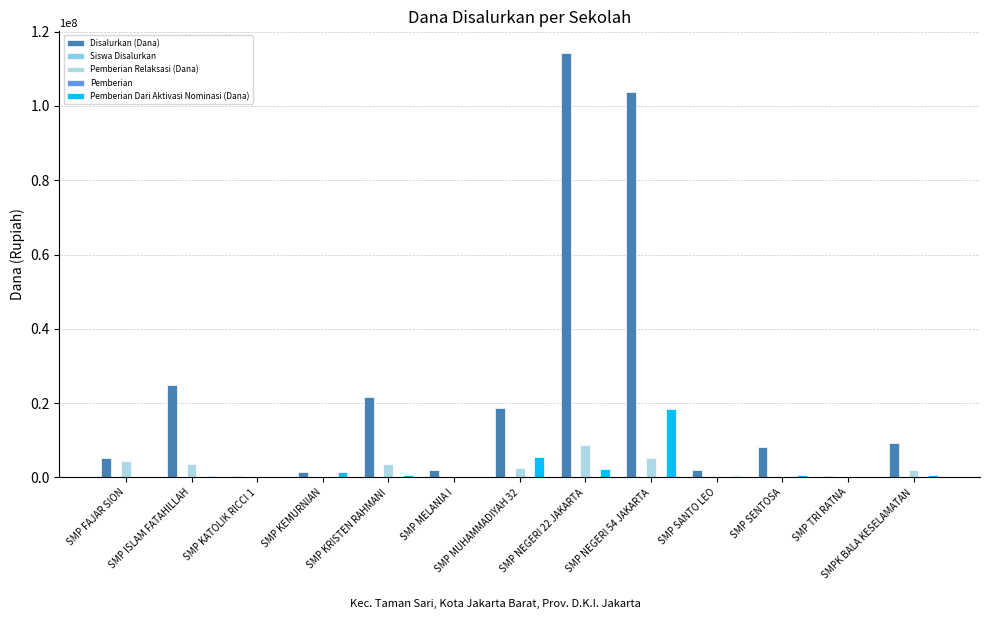

Which series has the largest range (max minus min)?

Disalurkan (Dana)